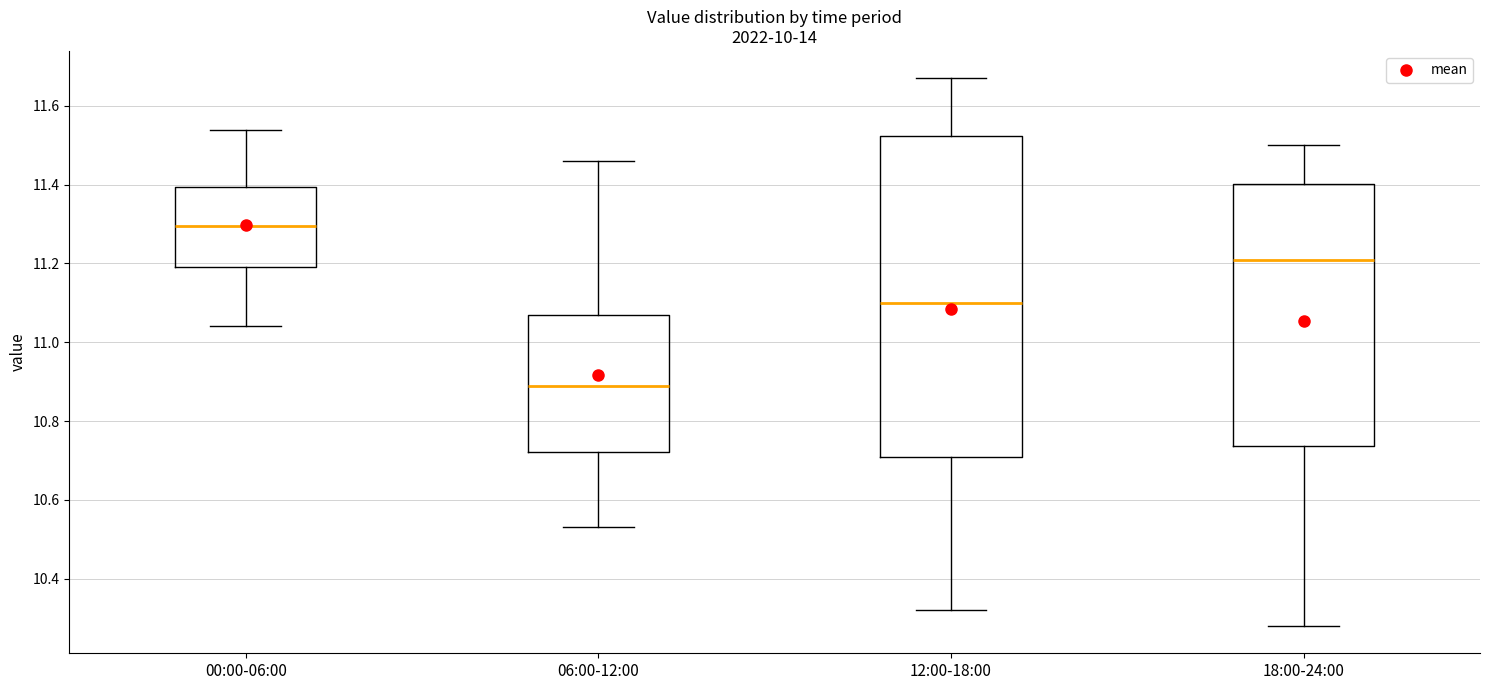

Reading left to right, read every box against the y-axis: the position of its median line, the range the box covers, and the ends of its whiskers. The values are not printed on the chart, so give them approximately, as read against the axis.

00:00-06:00: median 11.30, box 11.20 to 11.40, whiskers 11.04 to 11.54
06:00-12:00: median 10.90, box 10.72 to 11.08, whiskers 10.54 to 11.46
12:00-18:00: median 11.10, box 10.72 to 11.52, whiskers 10.32 to 11.68
18:00-24:00: median 11.22, box 10.74 to 11.40, whiskers 10.28 to 11.50